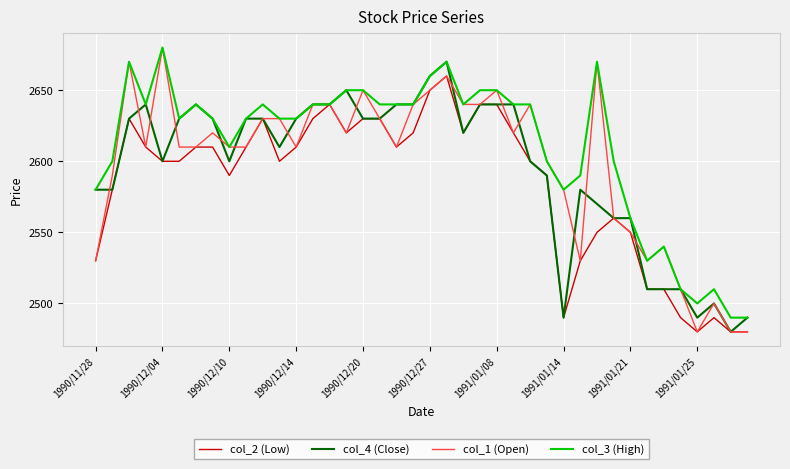

Reading left to right, what are all the values shown in this chart?

col_2 (Low): 2530	2580	2630	2610	2600	2600	2610	2610	2590	2610	2630	2600	2610	2630	2640	2620	2630	2630	2610	2620	2650	2660	2620	2640	2640	2620	2600	2590	2490	2530	2550	2560	2550	2510	2510	2490	2480	2490	2480	2480
col_4 (Close): 2580	2580	2630	2640	2600	2630	2640	2630	2600	2630	2630	2610	2630	2640	2640	2650	2630	2630	2640	2640	2660	2670	2620	2640	2640	2640	2600	2590	2490	2580	2570	2560	2560	2510	2510	2510	2490	2500	2480	2490
col_1 (Open): 2530	2590	2670	2610	2680	2610	2610	2620	2610	2610	2630	2630	2610	2640	2640	2620	2650	2630	2610	2640	2650	2660	2640	2640	2650	2620	2640	2600	2580	2530	2670	2560	2550	2530	2540	2510	2480	2500	2480	2480
col_3 (High): 2580	2600	2670	2640	2680	2630	2640	2630	2610	2630	2640	2630	2630	2640	2640	2650	2650	2640	2640	2640	2660	2670	2640	2650	2650	2640	2640	2600	2580	2590	2670	2600	2560	2530	2540	2510	2500	2510	2490	2490